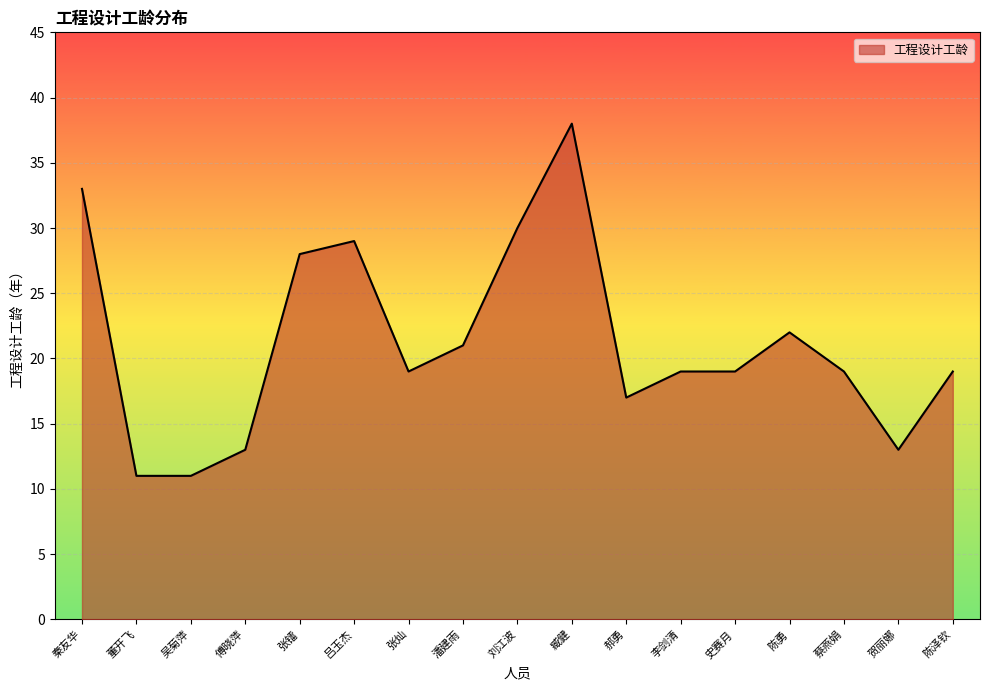

True or false: the data shows 19 at 张灿.

True